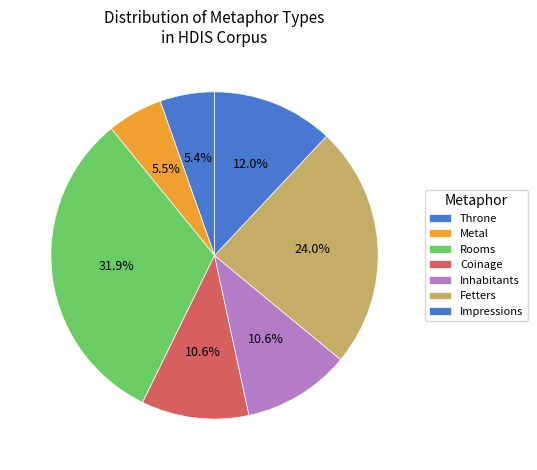

Which category has the smallest portion of the pie?

Throne